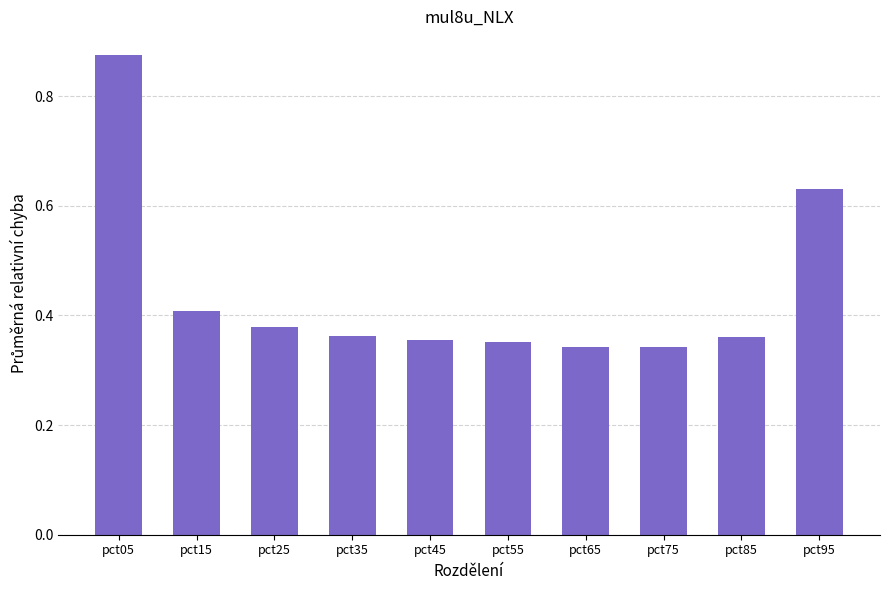

Which category has the highest value across all series?

pct05